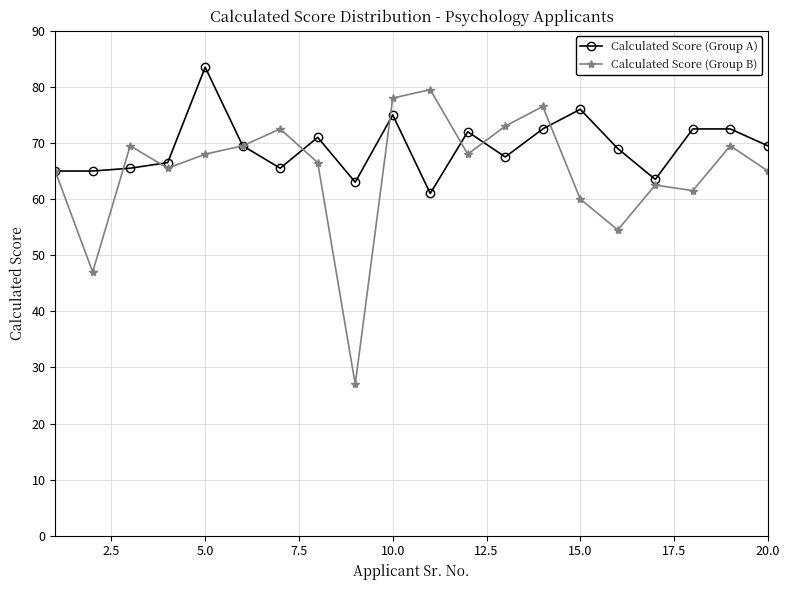

What is the value of the Calculated Score (Group A) point at the 20th from the left?

69.5